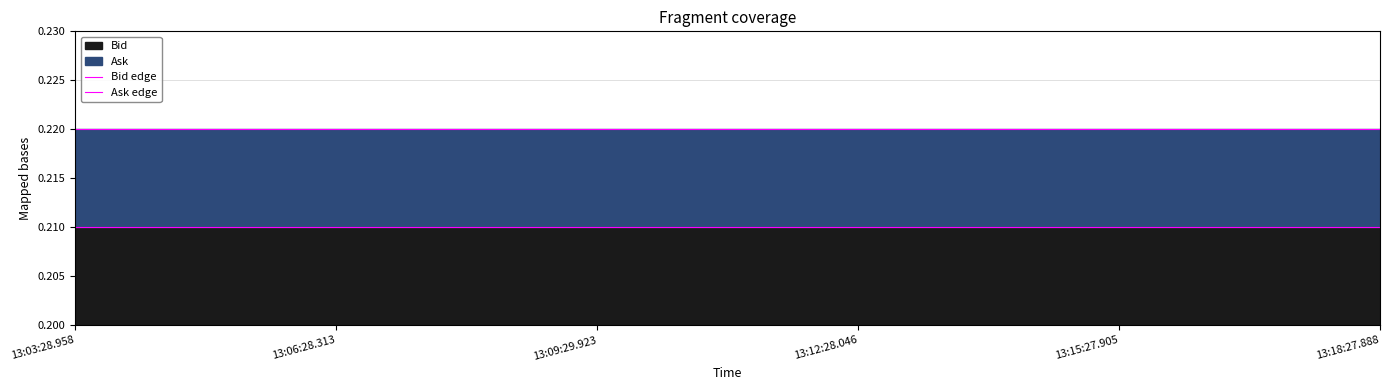

Where is Bid edge nearest to the value 0?

13:03:28.958